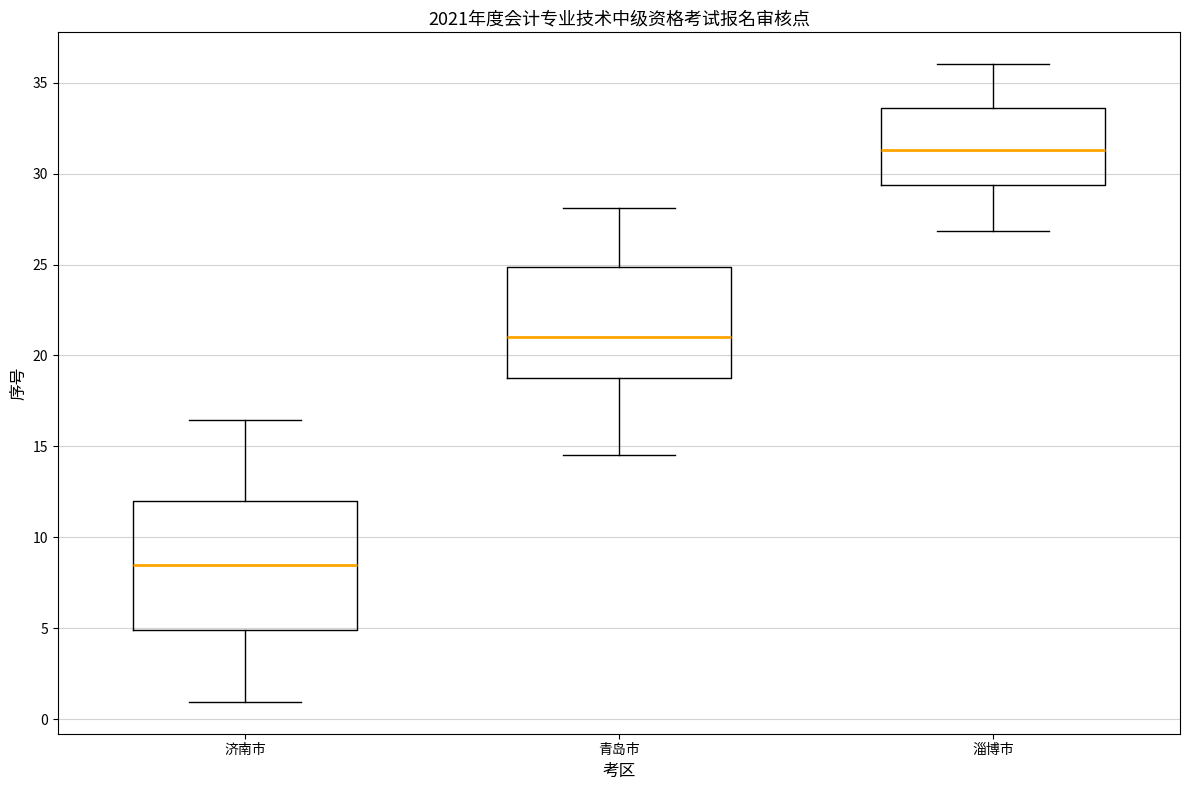

Reading left to right, transcribe this box plot: for each box, give where its median line is, the range the box spans, and where its two whiskers end, as read against the y-axis. The values are not printed on the chart, so give them approximately, as read against the axis.

济南市: median 8.5, box 5.0 to 12.0, whiskers 1.0 to 16.5
青岛市: median 21.0, box 19.0 to 25.0, whiskers 14.5 to 28.0
淄博市: median 31.5, box 29.5 to 33.5, whiskers 27.0 to 36.0